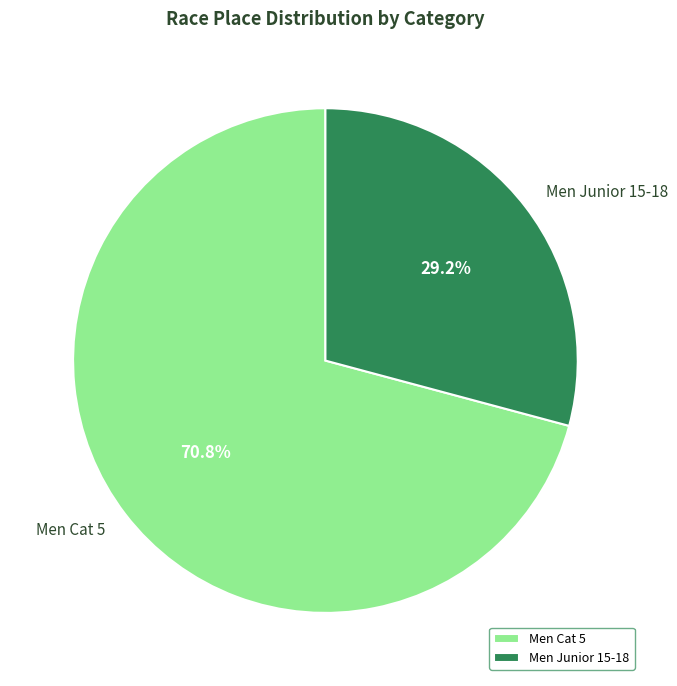

Is there any slice that represents more than half of the pie?

Yes